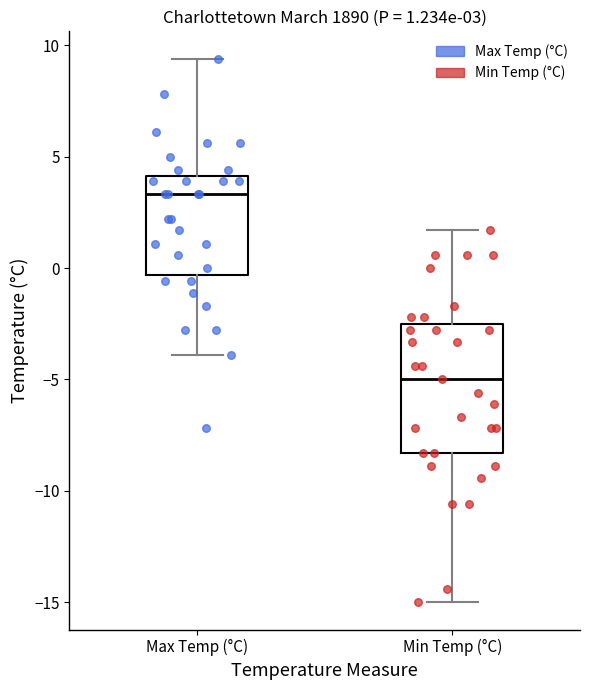

Which box has the lowest median line?

Min Temp (°C)